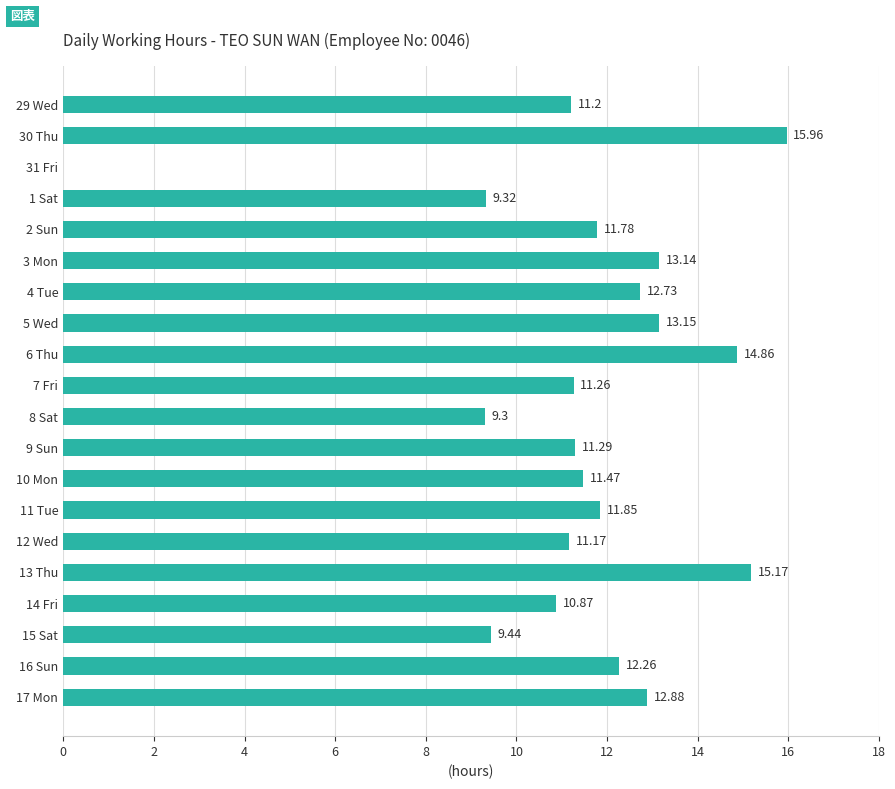

What is the sum of all values?

229.1